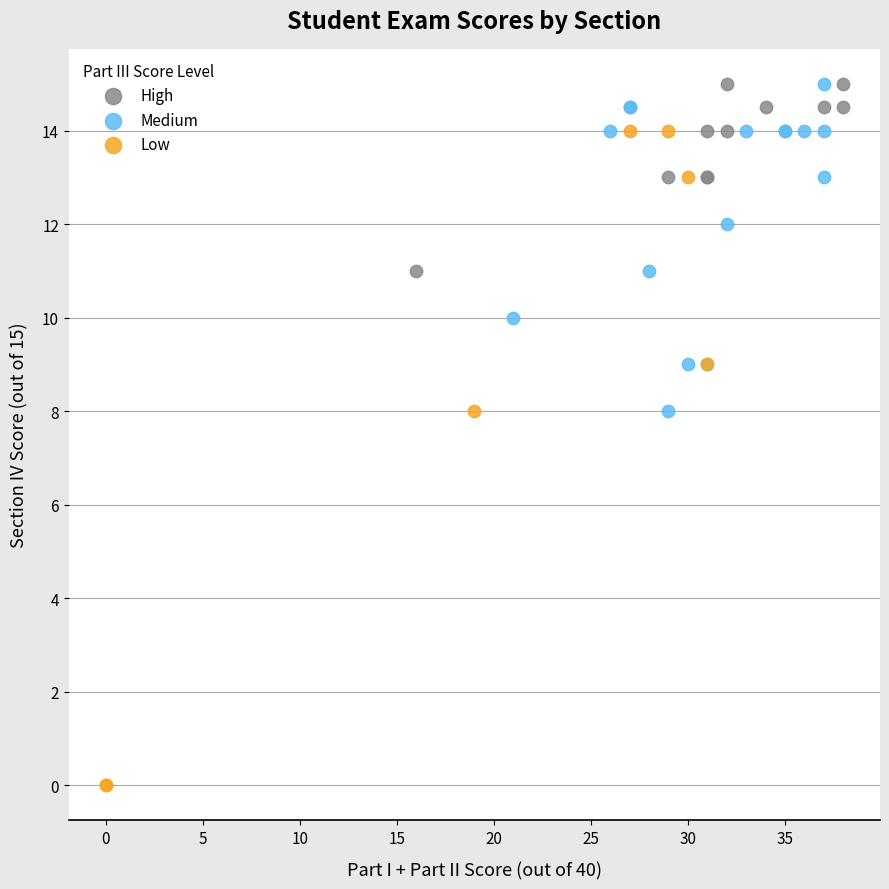

Which series reaches the minimum Y coordinate?

Low